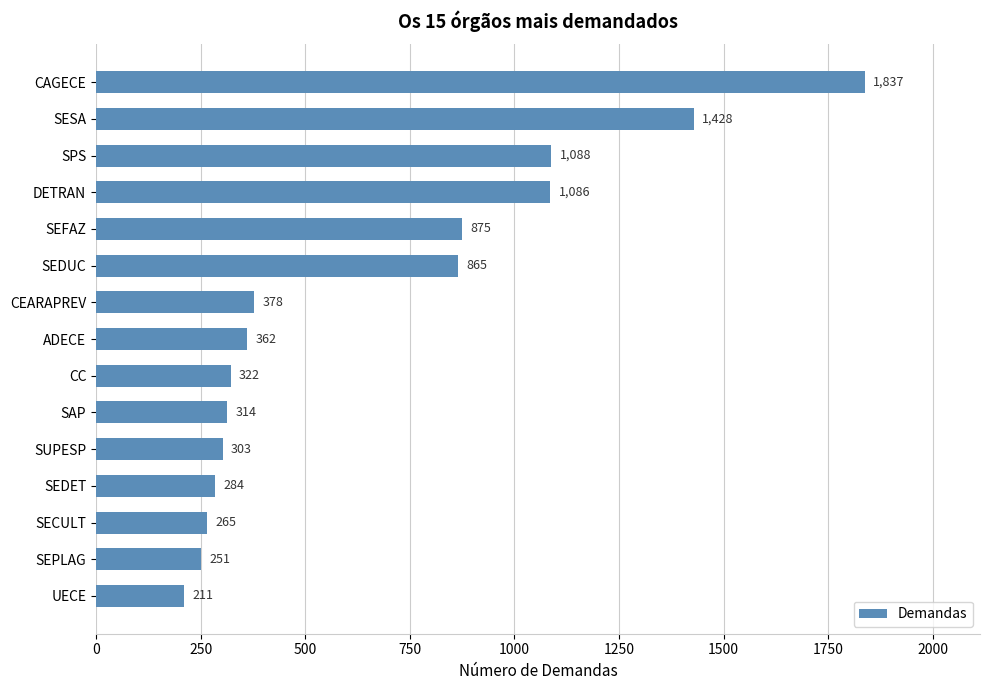

What position from the bottom is ADECE?

8